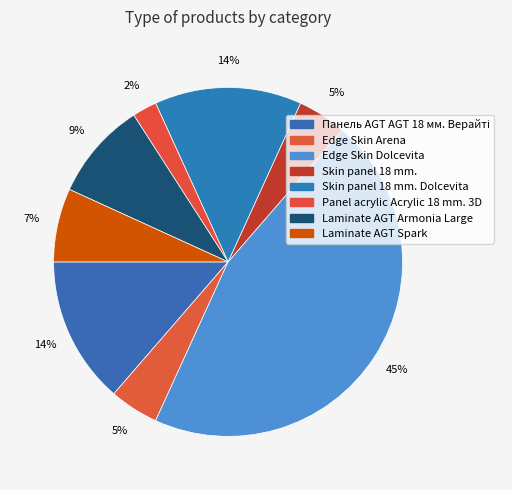

Count the number of slices in the pie.

8